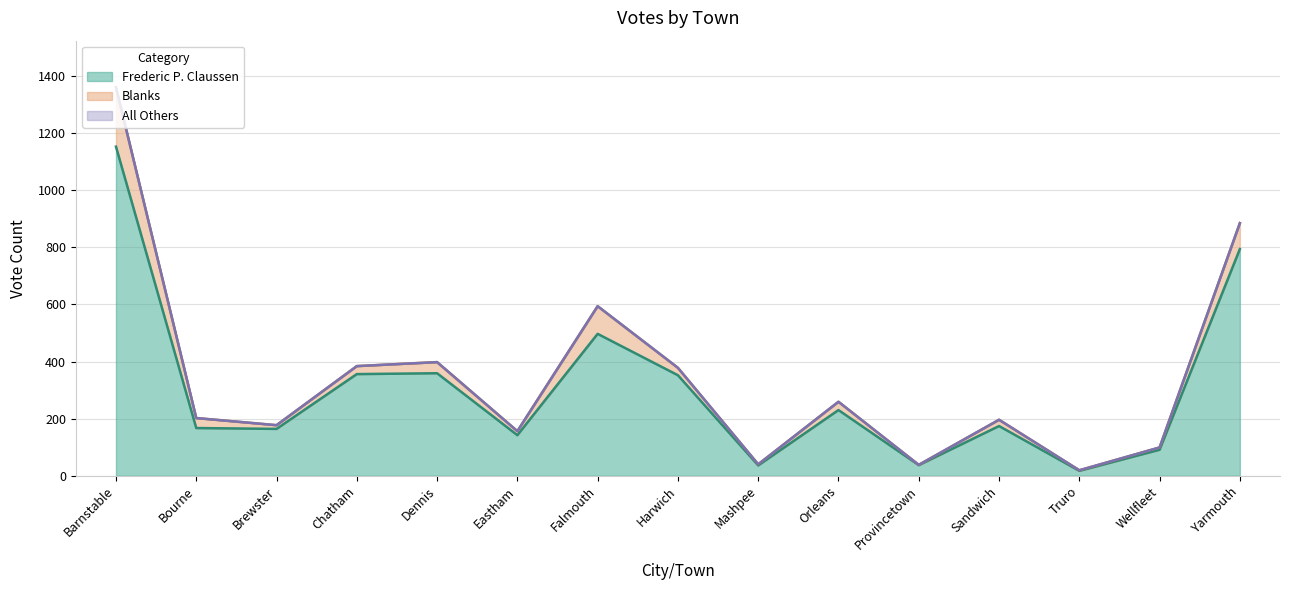

True or false: All Others and Frederic P. Claussen intersect in this chart.

False